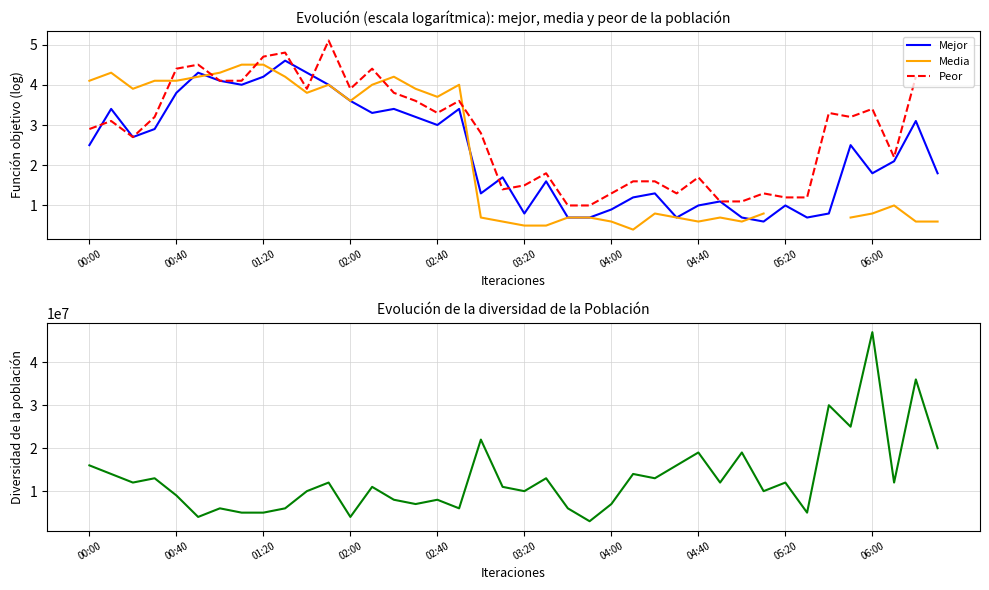

Is it true that Mejor equals 1.8 at 06:00?

True